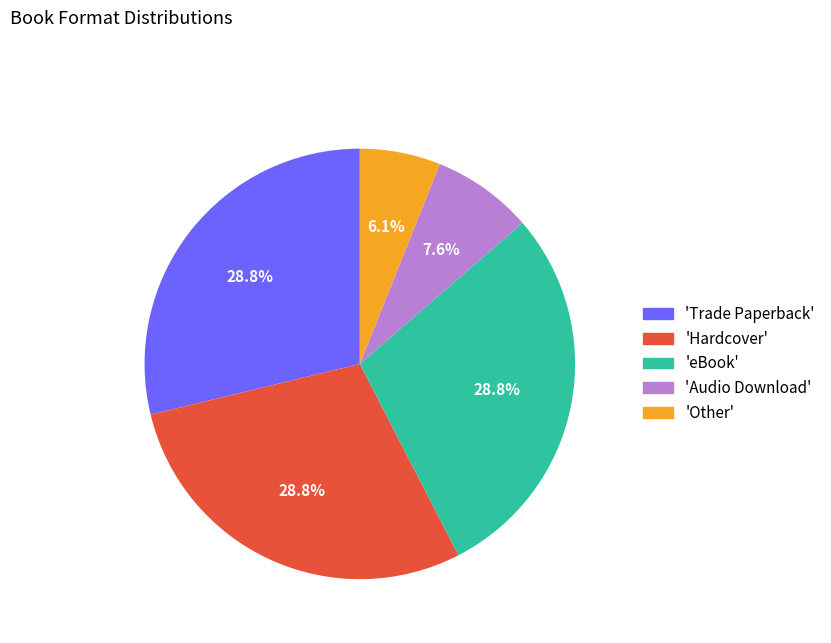

To the nearest percent, what is the difference between the largest and smallest slice percentages?

23%